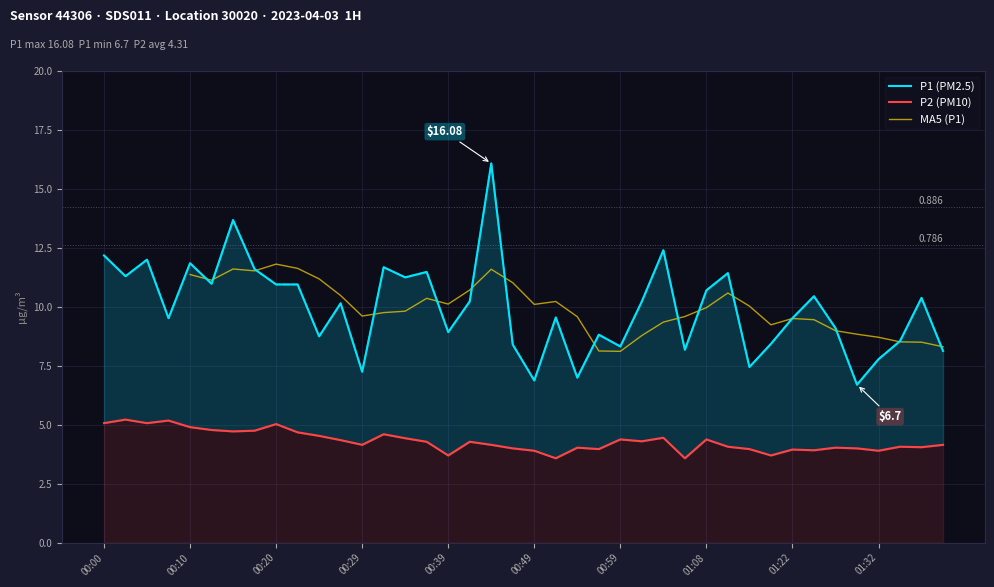

What is the value of the P1 point at the 15th from the left?

11.2